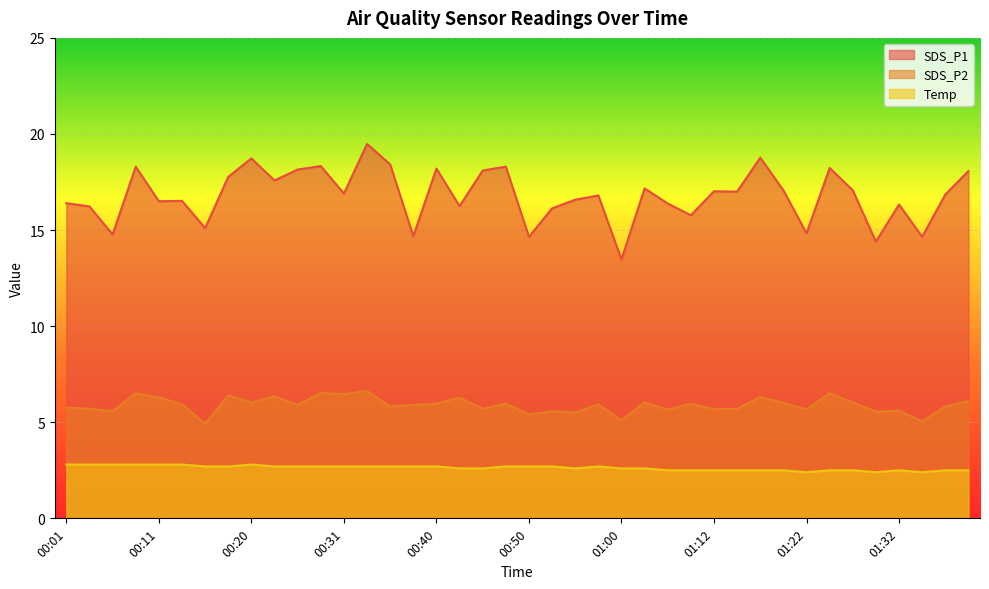

List the series in order of their overall mean, lowest first.

Temp, SDS_P2, SDS_P1